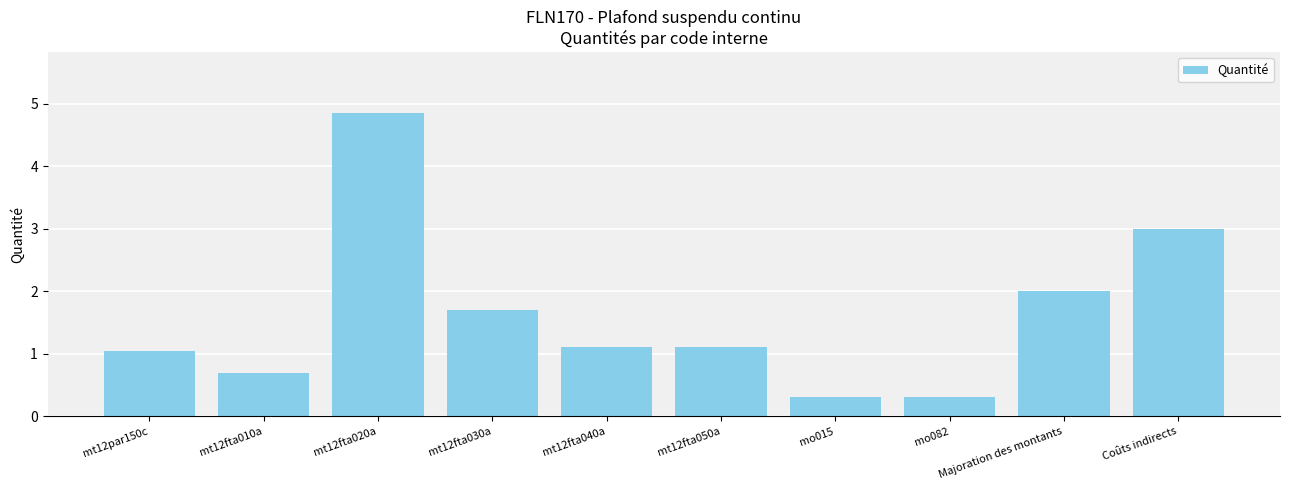

What is the change in value from mt12fta050a to mo082?

-0.8